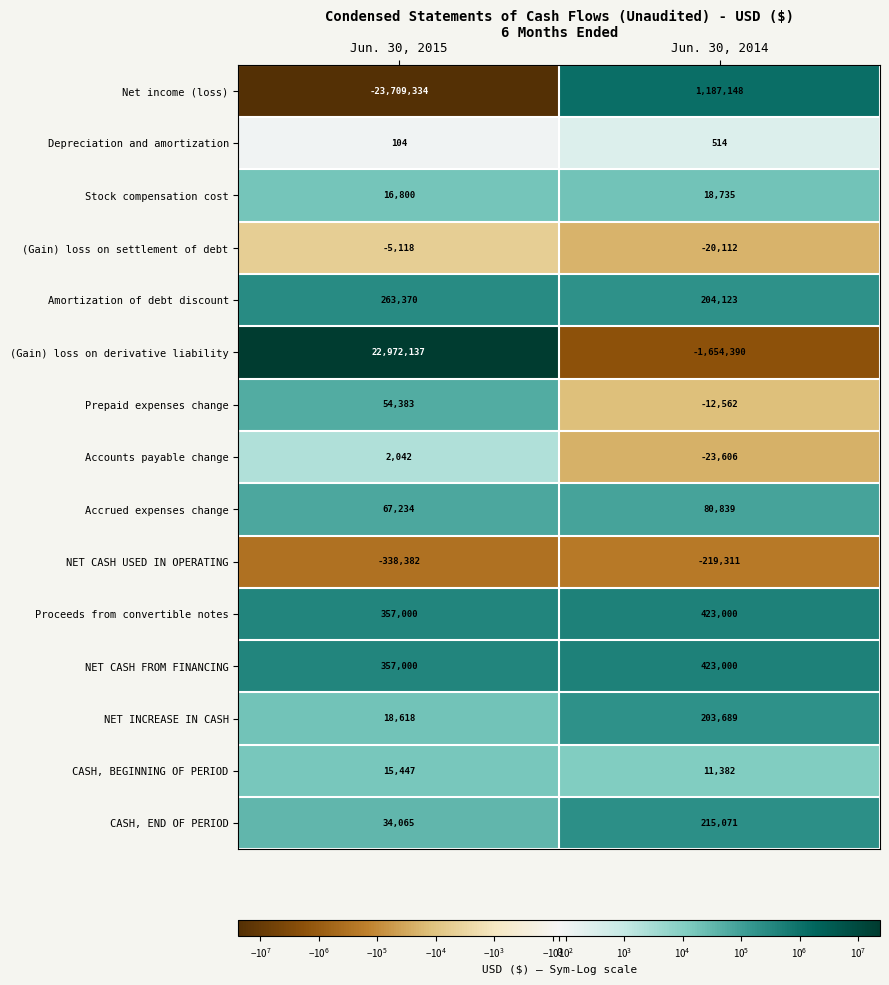

The value of Accounts payable change at Jun. 30, 2014 is -23606. True or false?

True